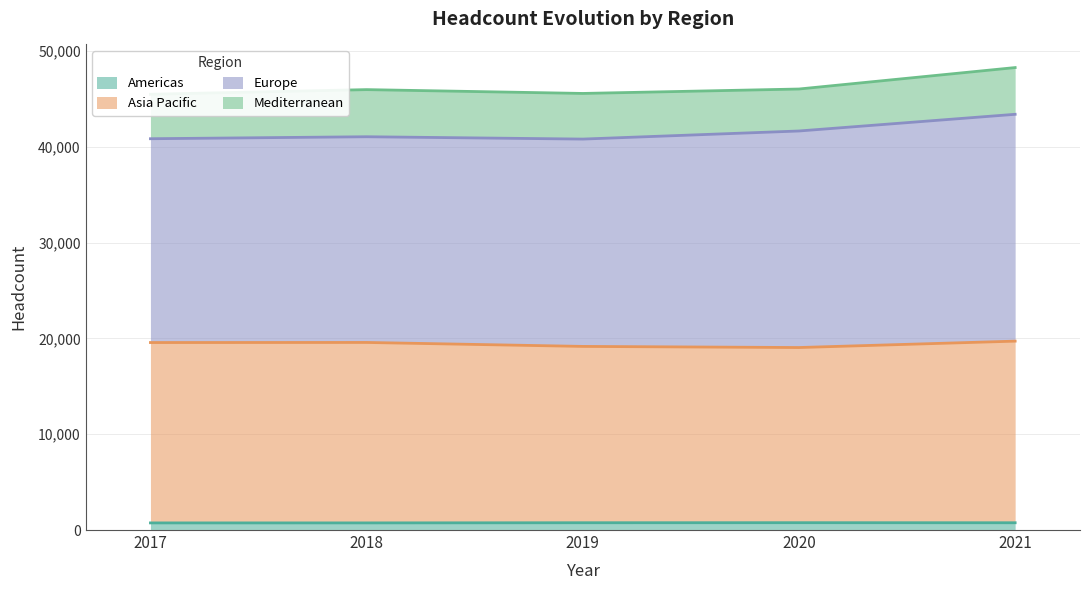

At which label does Americas first exceed 759?

2019